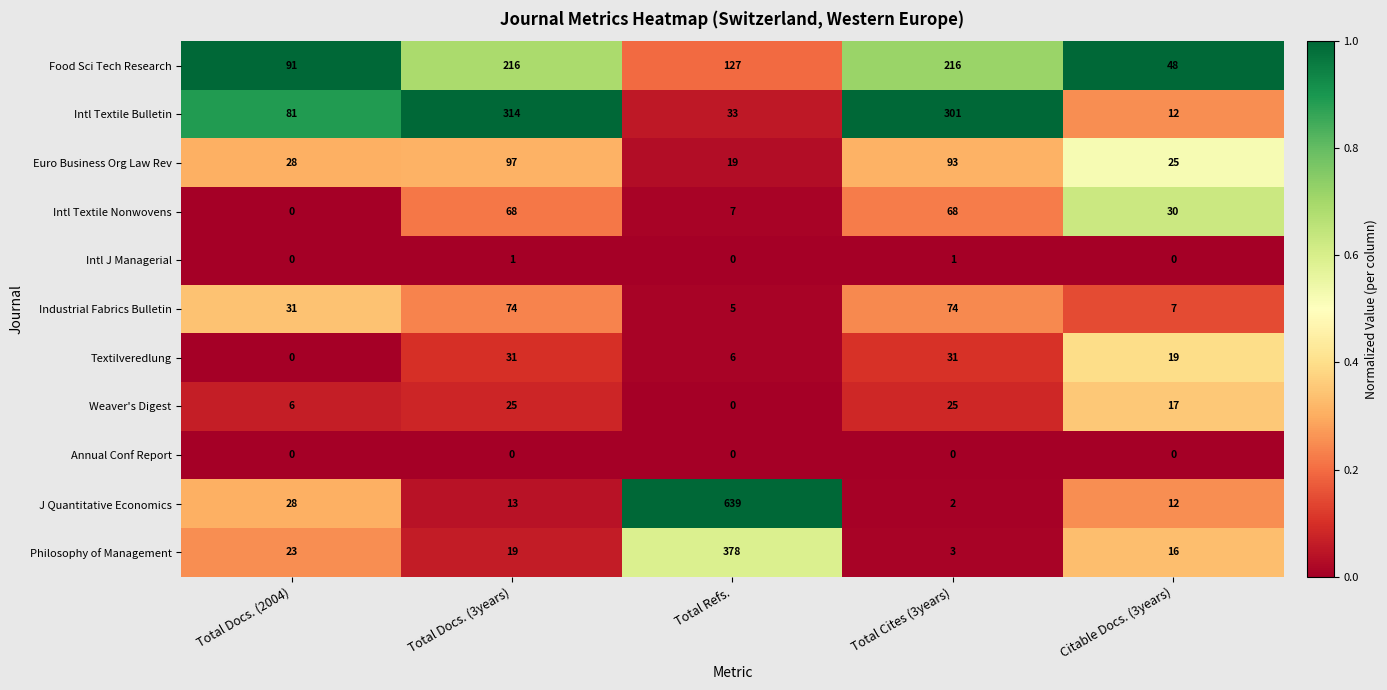

At Total Cites (3years), list the series in order from smallest to largest.

Annual Conf Report, Intl J Managerial, J Quantitative Economics, Philosophy of Management, Weaver's Digest, Textilveredlung, Intl Textile Nonwovens, Industrial Fabrics Bulletin, Euro Business Org Law Rev, Food Sci Tech Research, Intl Textile Bulletin